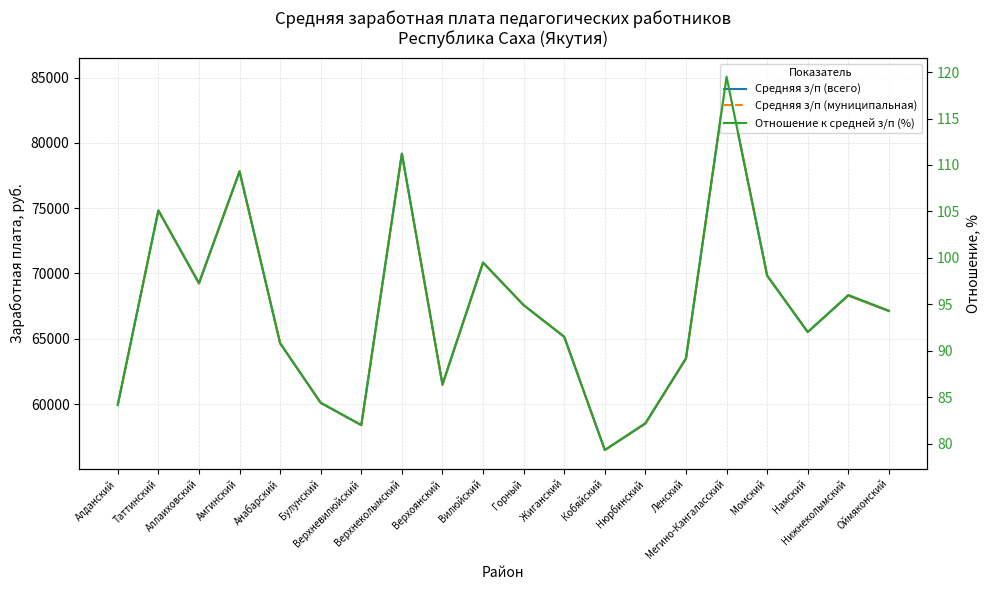

Is the value of Отношение к средней з/п (%) at Булунский greater than the value of Средняя з/п (муниципальная) at Намский?

No